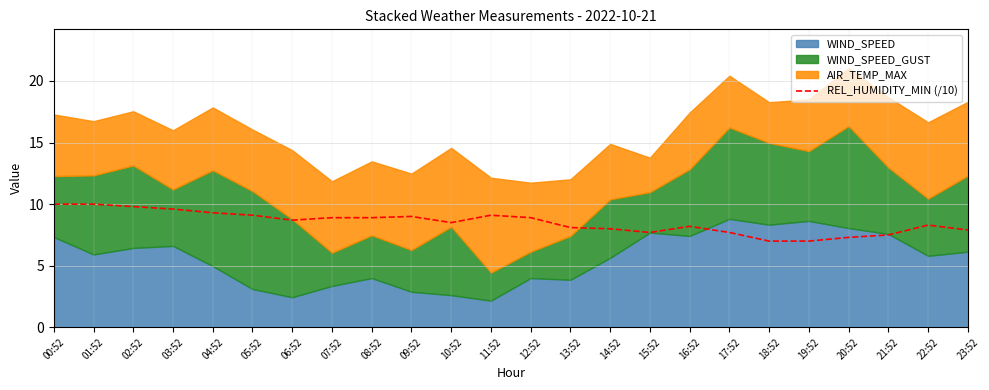

Reading left to right, extract all data points from this chart.

10.0	10.0	9.8	9.6	9.3	9.1	8.7	8.9	8.9	9.0	8.5	9.1	8.9	8.1	8.0	7.7	8.2	7.7	7.0	7.0	7.3	7.5	8.3	7.9